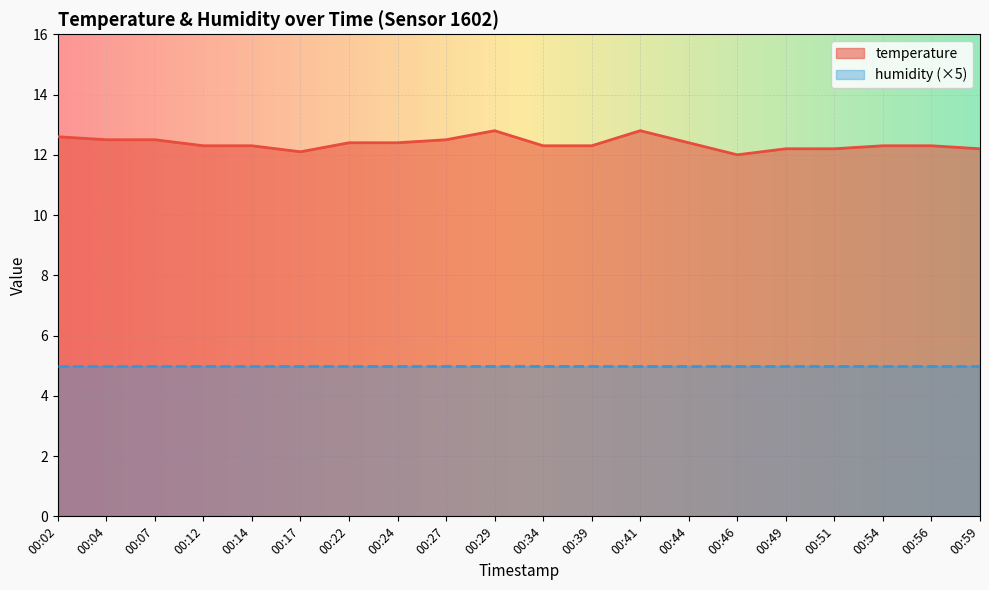

How many lines are shown in the chart?

2